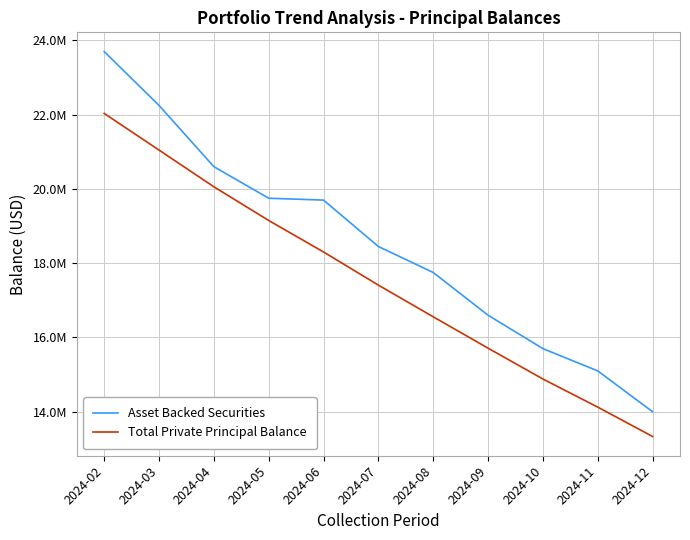

Does the chart display data point markers on the line(s)?

No